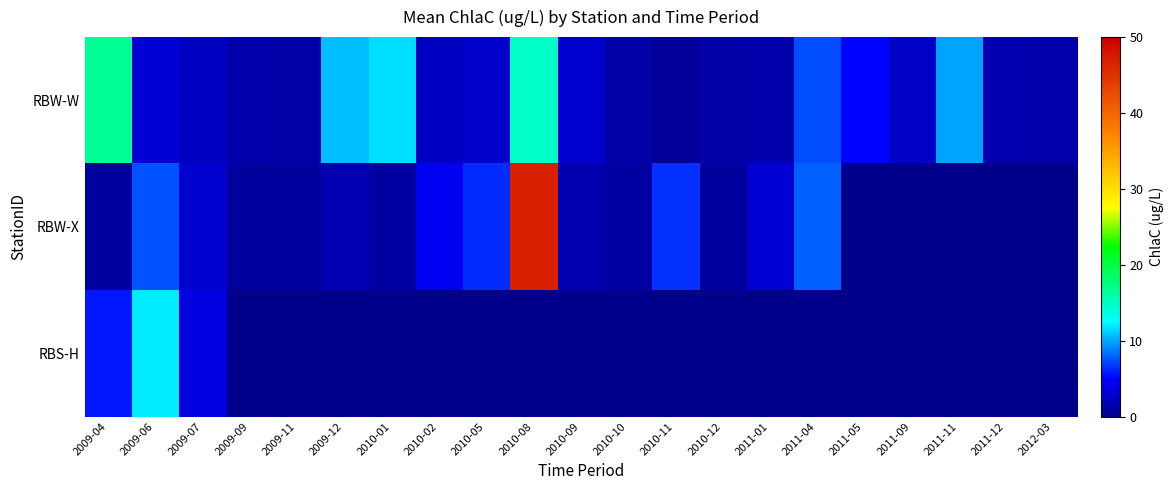

List the series in order of their peak value, highest first.

RBW-X, RBW-W, RBS-H